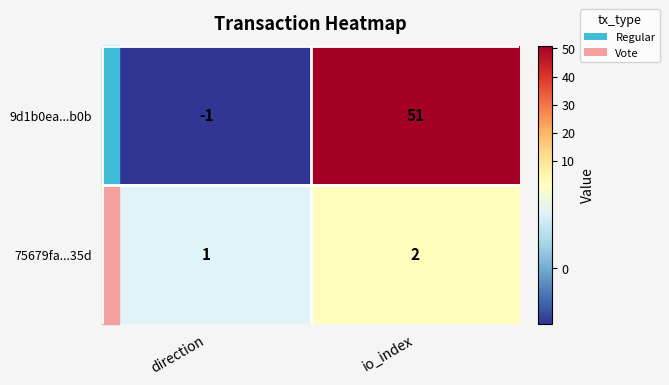

What is the minimum value shown in the chart?

-1